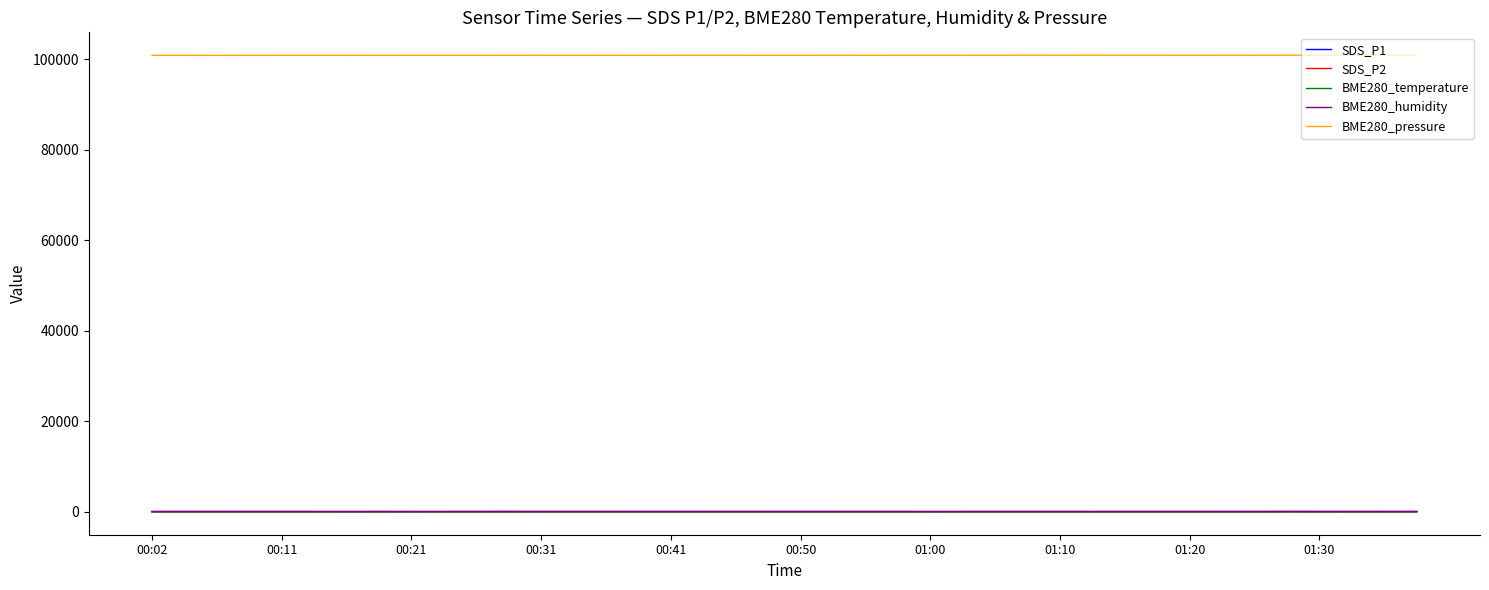

True or false: BME280_pressure and SDS_P1 cross at least once.

False